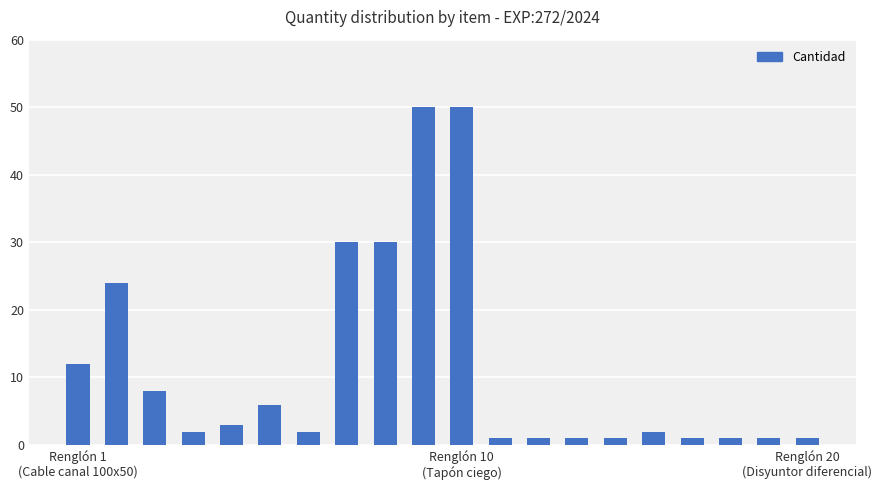

What is the maximum value shown in the chart?

50